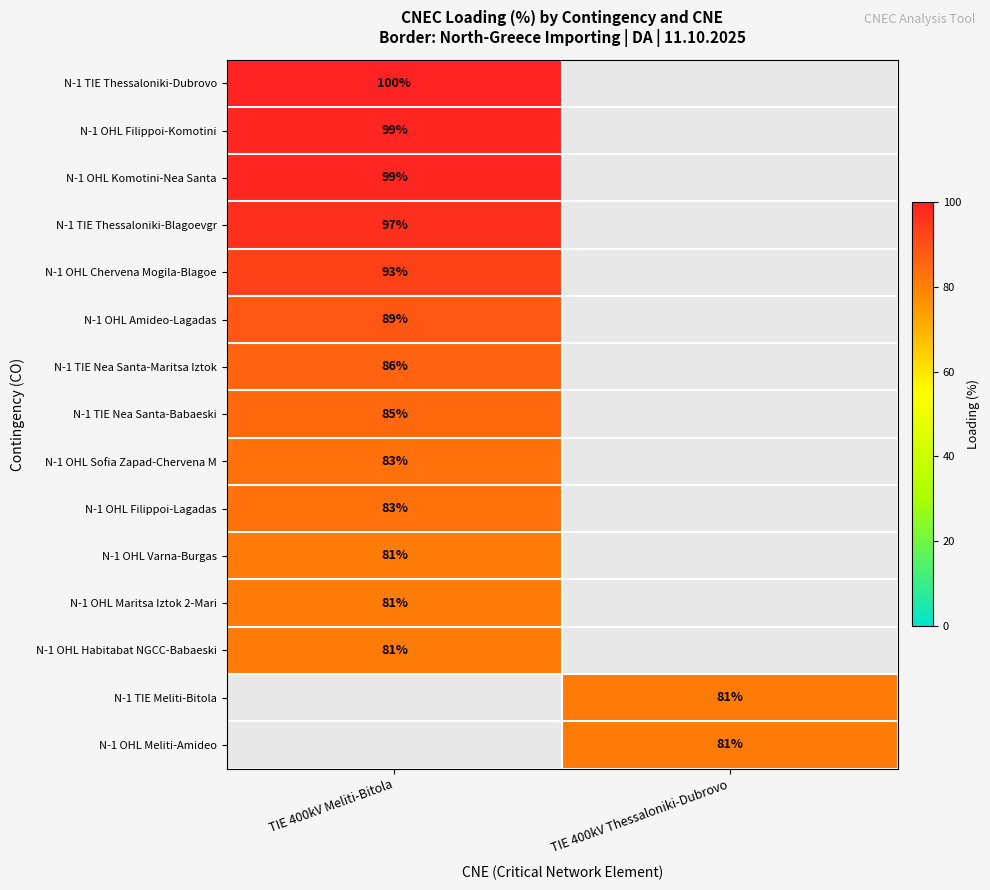

The N-1 OHL Komotini-Nea Santa series shows 99 at TIE 400kV Meliti-Bitola. True or false?

True